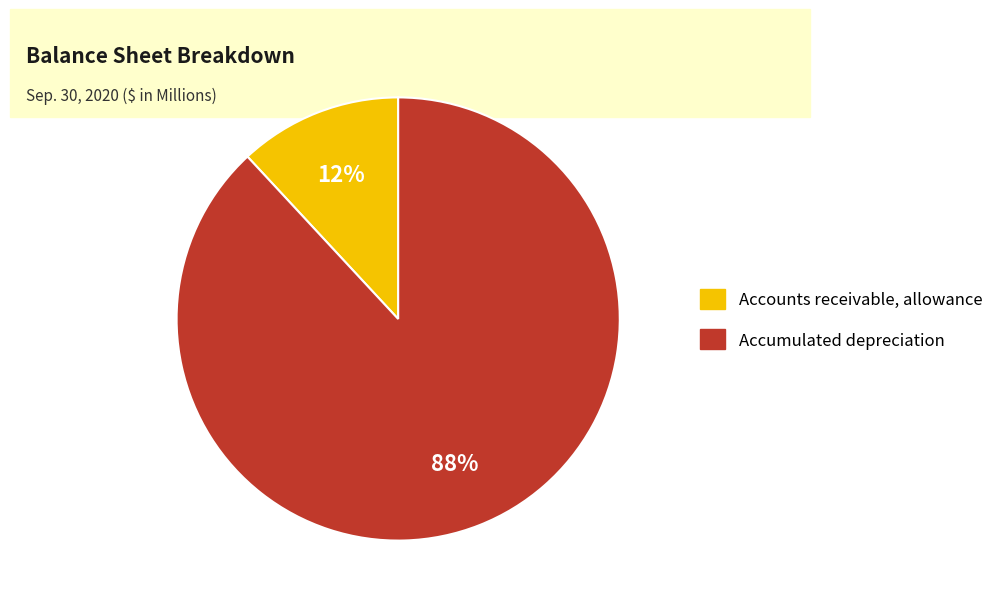

To the nearest percent, what portion does Accumulated depreciation represent?

88%